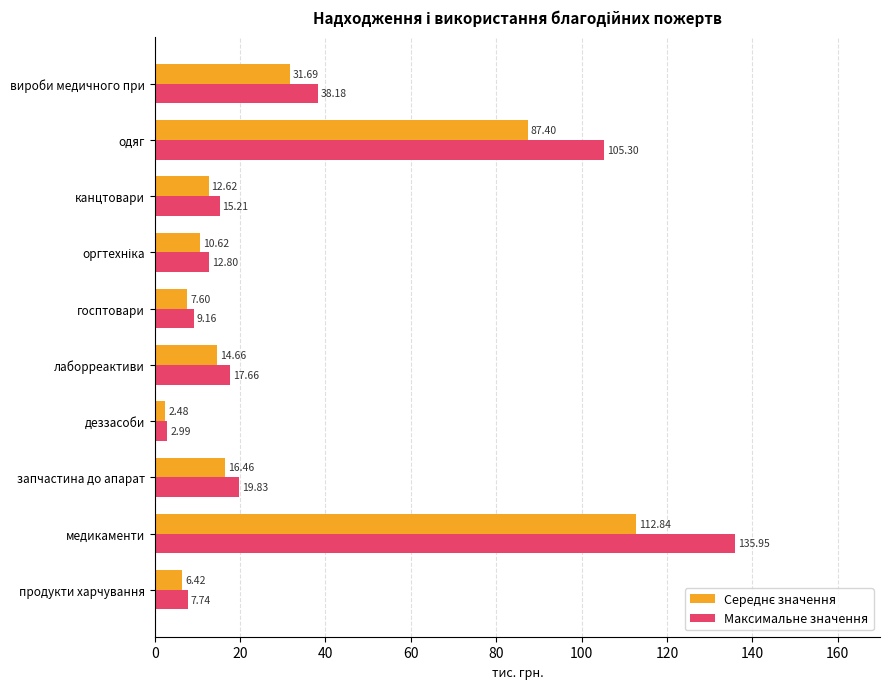

What is the difference between the maximum and minimum values in the Максимальне значення series?

133.0